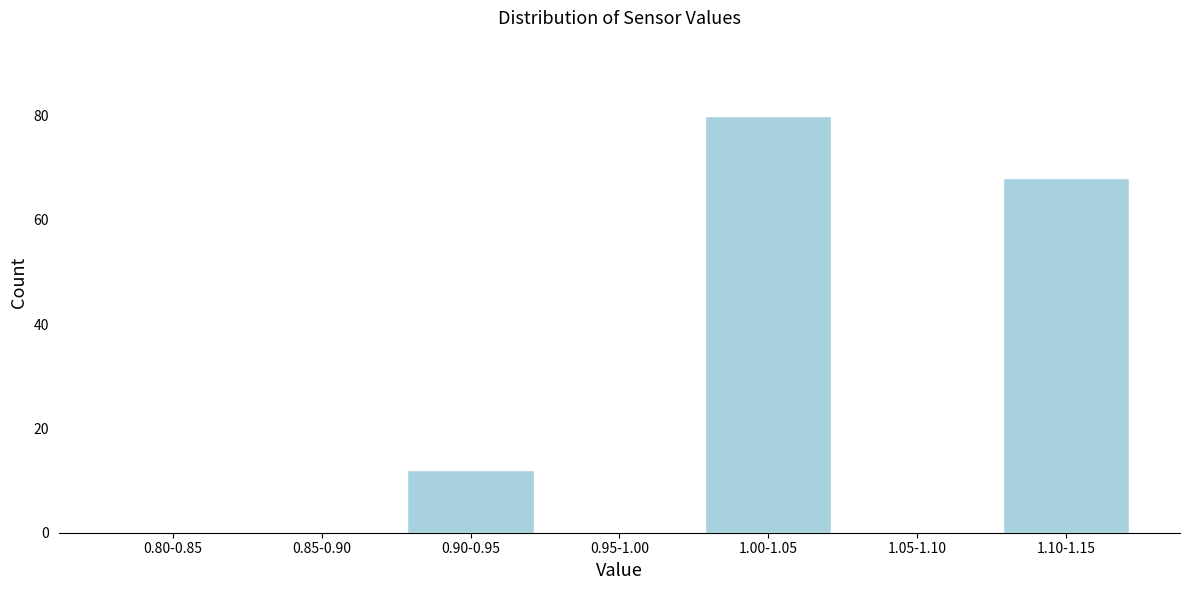

Reading right to left, transcribe all the data shown in this chart.

1.10-1.15=68	1.05-1.10=0	1.00-1.05=80	0.95-1.00=0	0.90-0.95=12	0.85-0.90=0	0.80-0.85=0